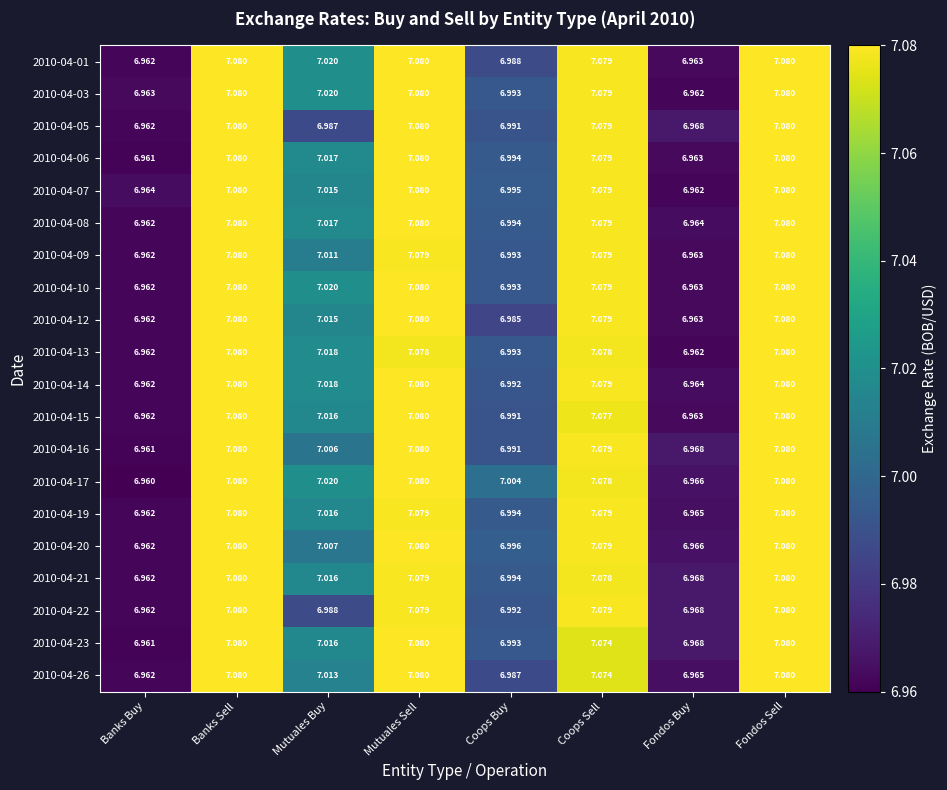

How many series are shown in this chart?

20